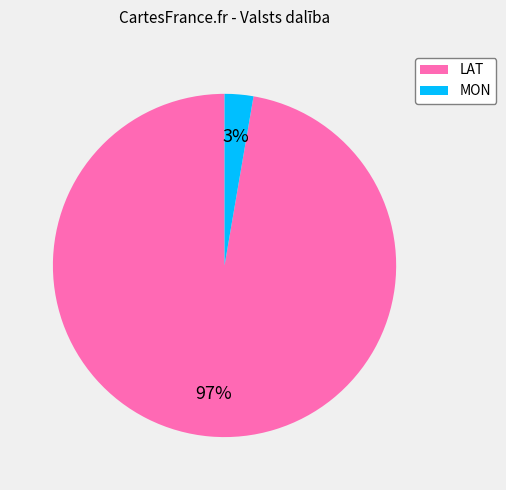

Rank the categories by value from highest to lowest.

LAT, MON